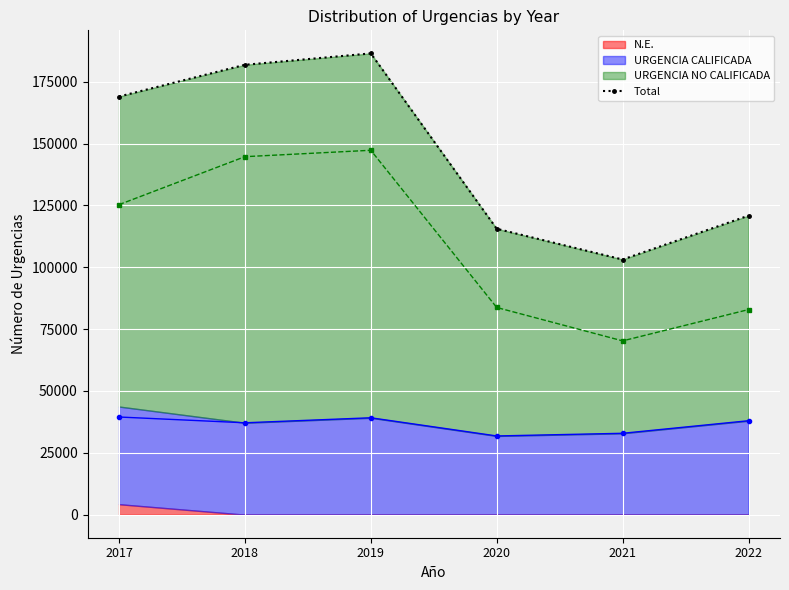

Reading left to right, extract all data points from this chart.

2017=169021	2018=181850	2019=186462	2020=115567	2021=103141	2022=120876